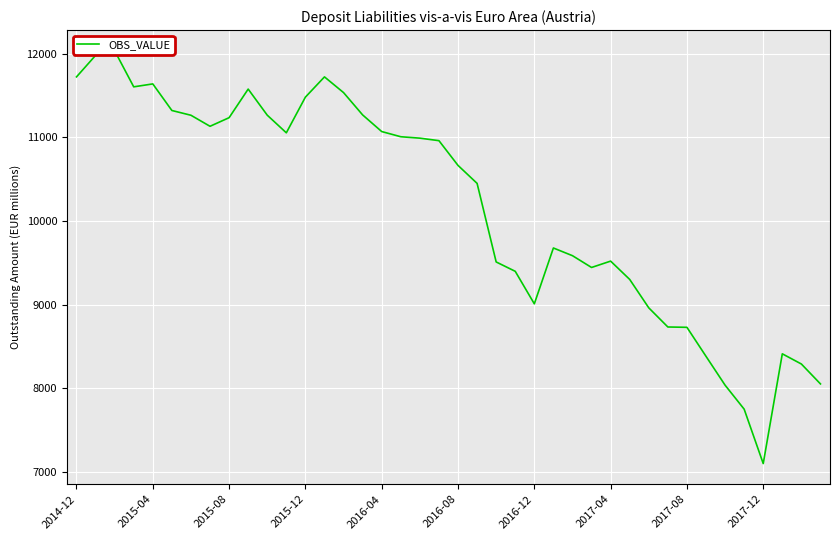

List the labels in order of value, smallest first.

36, 35, 34, 39, 38, 33, 37, 32, 31, 30, 24, 29, 23, 27, 22, 28, 26, 25, 21, 20, 19, 18, 17, 11, 16, 2017-04, 2017-08, 2016-12, 10, 15, 2016-08, 12, 14, 2017-12, 2015-12, 2016-04, 2014-12, 13, 2015-04, 2015-08